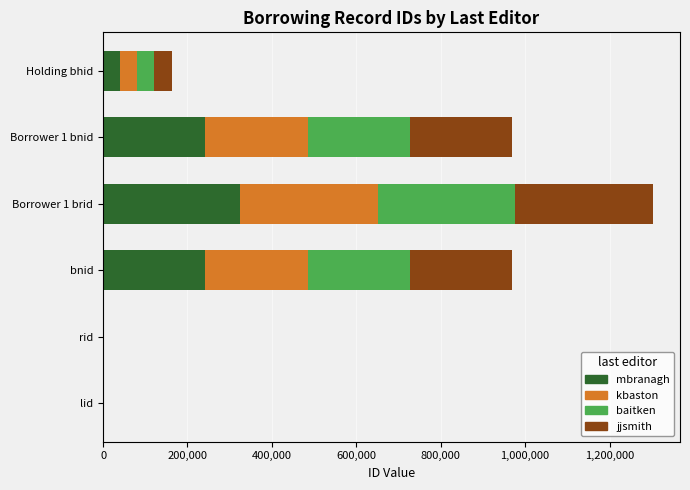

What is the highest value of the mbranagh series?

325481